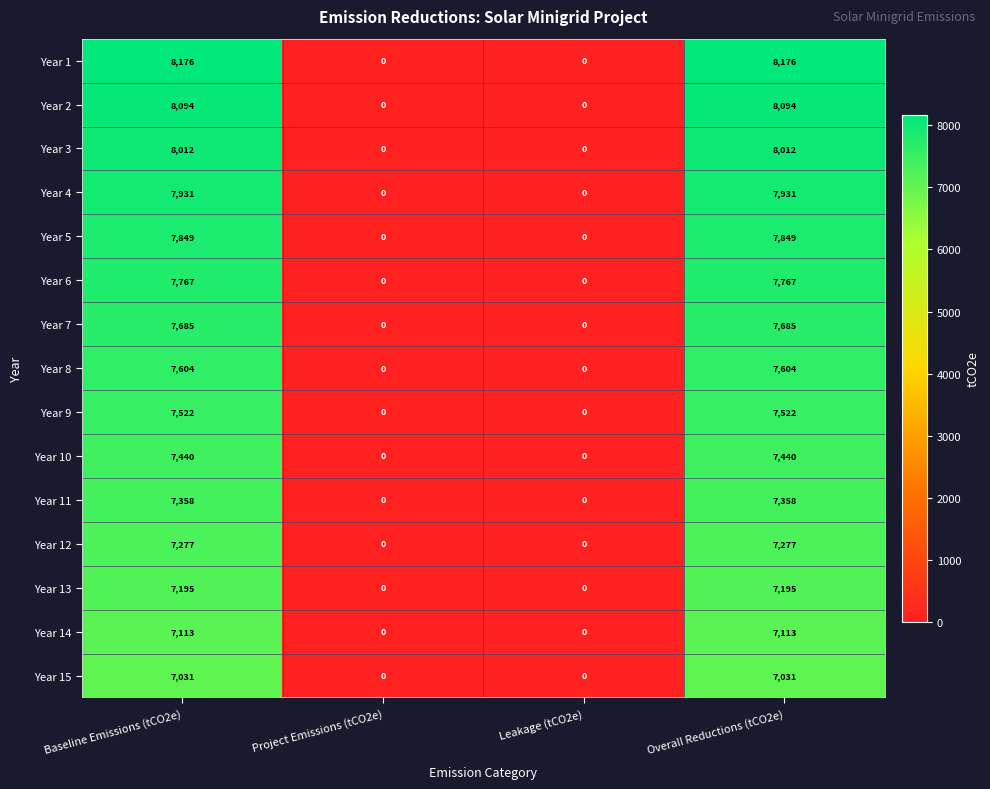

How many Year 4 values are between 0 and 7931?

4